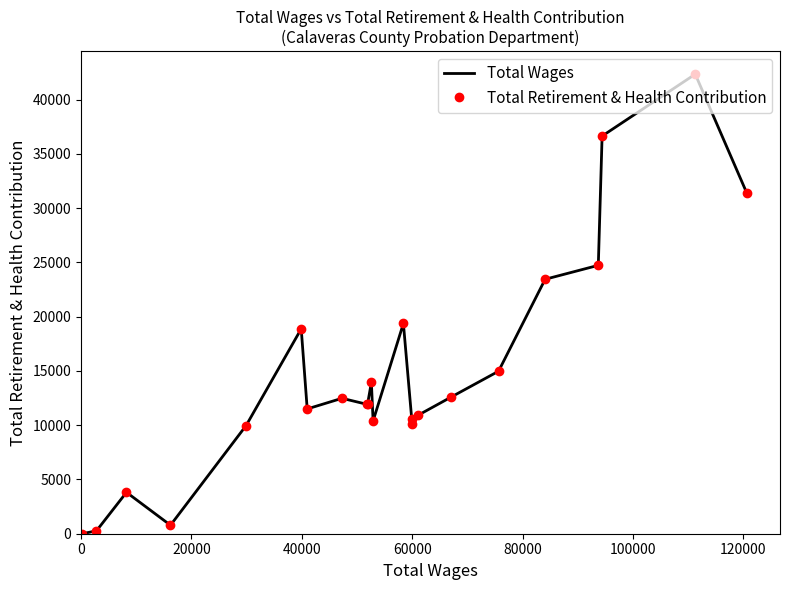

Which series has the largest total across all categories?

Total Wages